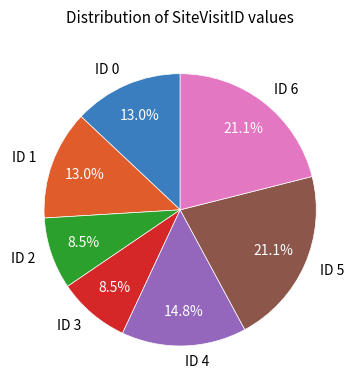

Is there a majority slice in this chart?

No